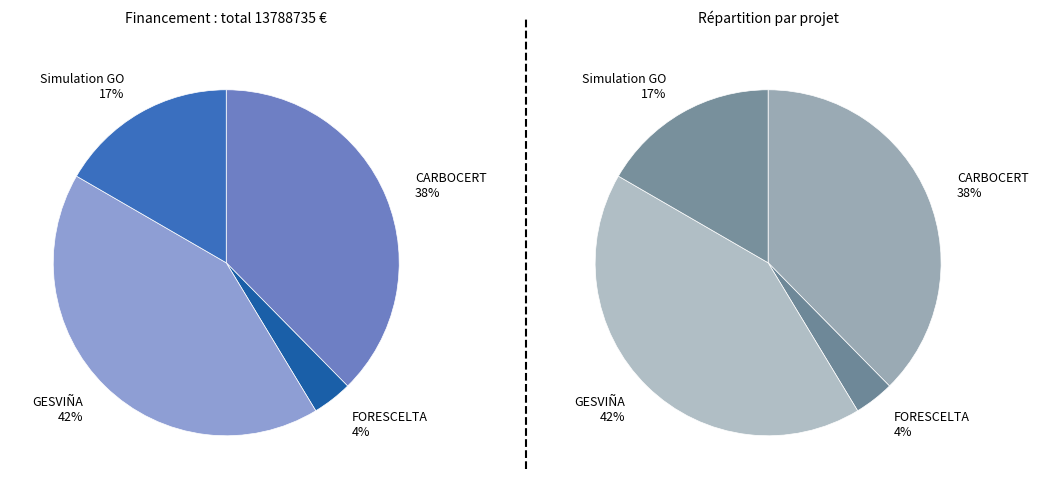

Is there a majority slice in this chart?

No